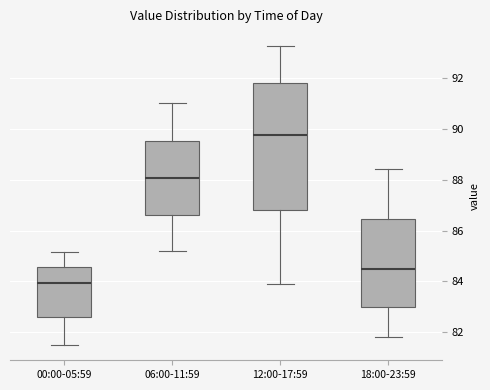

Reading left to right, read every box against the y-axis: the position of its median line, the range the box covers, and the ends of its whiskers. The values are not printed on the chart, so give them approximately, as read against the axis.

00:00-05:59: median 84.0, box 82.6 to 84.6, whiskers 81.4 to 85.2
06:00-11:59: median 88.0, box 86.6 to 89.6, whiskers 85.2 to 91.0
12:00-17:59: median 89.8, box 86.8 to 91.8, whiskers 84.0 to 93.2
18:00-23:59: median 84.6, box 83.0 to 86.4, whiskers 81.8 to 88.4